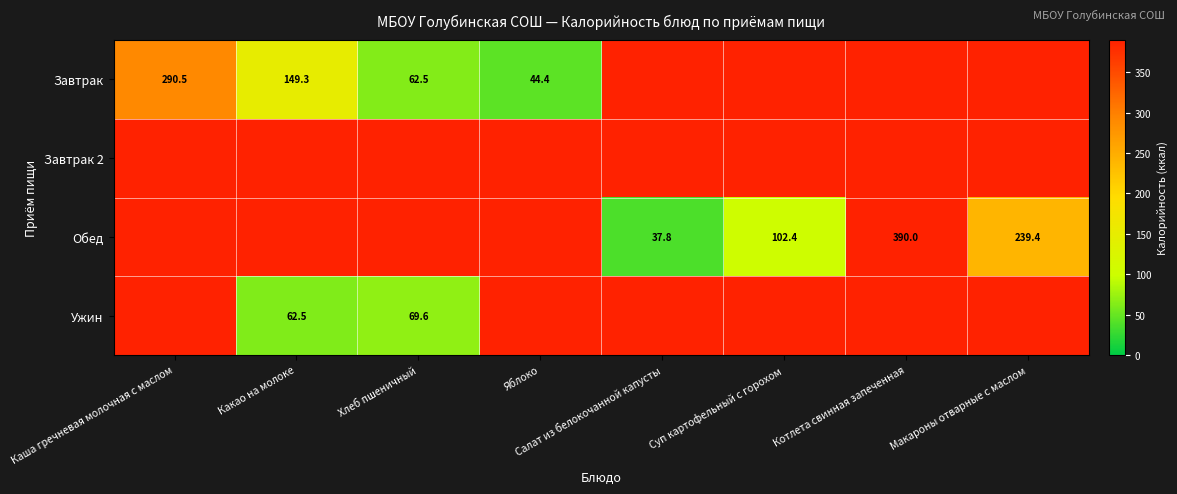

Between Суп картофельный с горохом and Макароны отварные с маслом, which is larger?

Макароны отварные с маслом